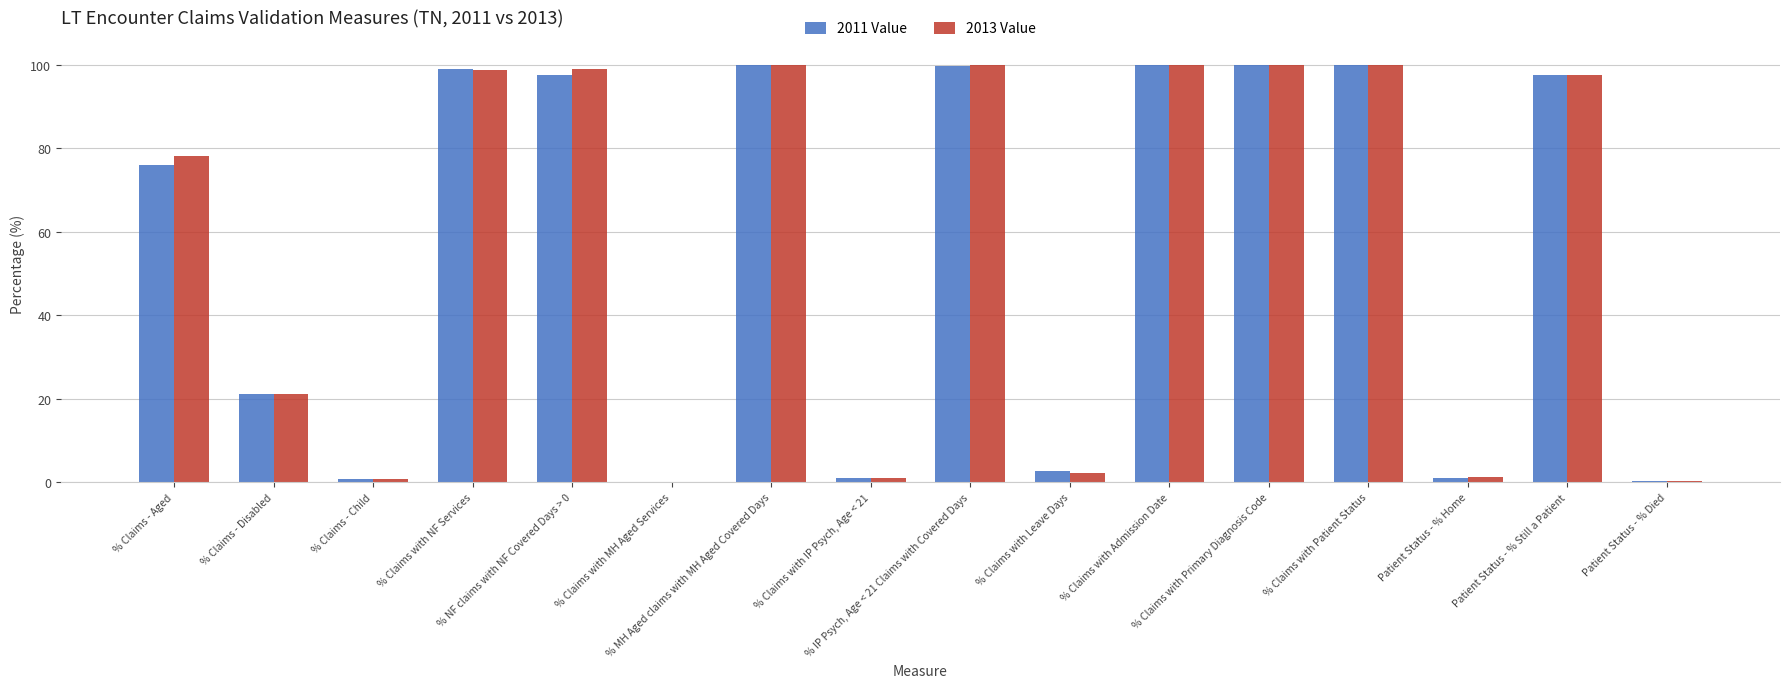

The 2011 Value series shows 32.4 at % Claims with Admission Date. True or false?

False